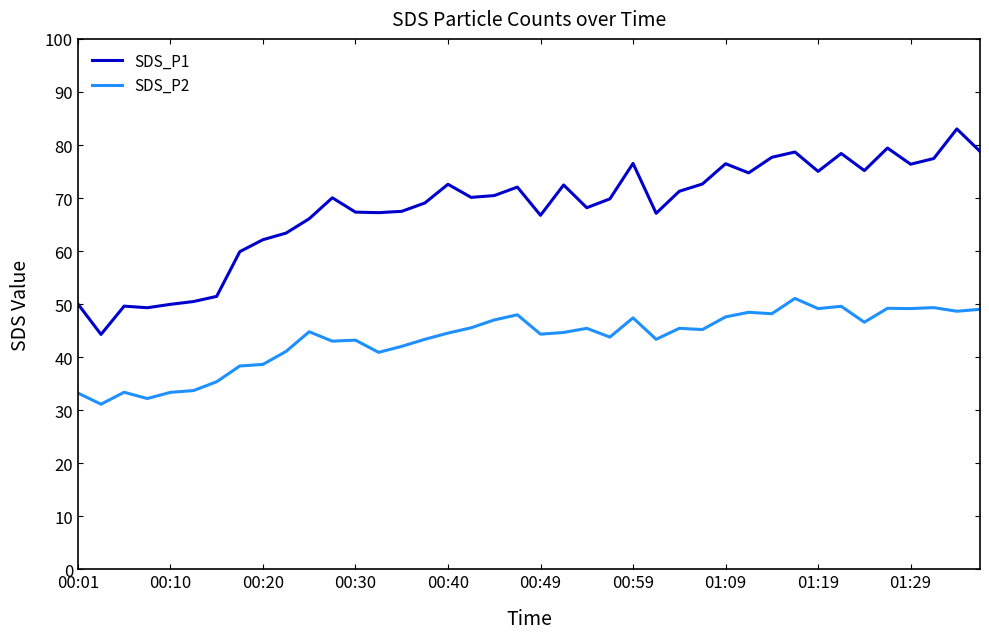

What is the average value of the SDS_P1 series?

68.0